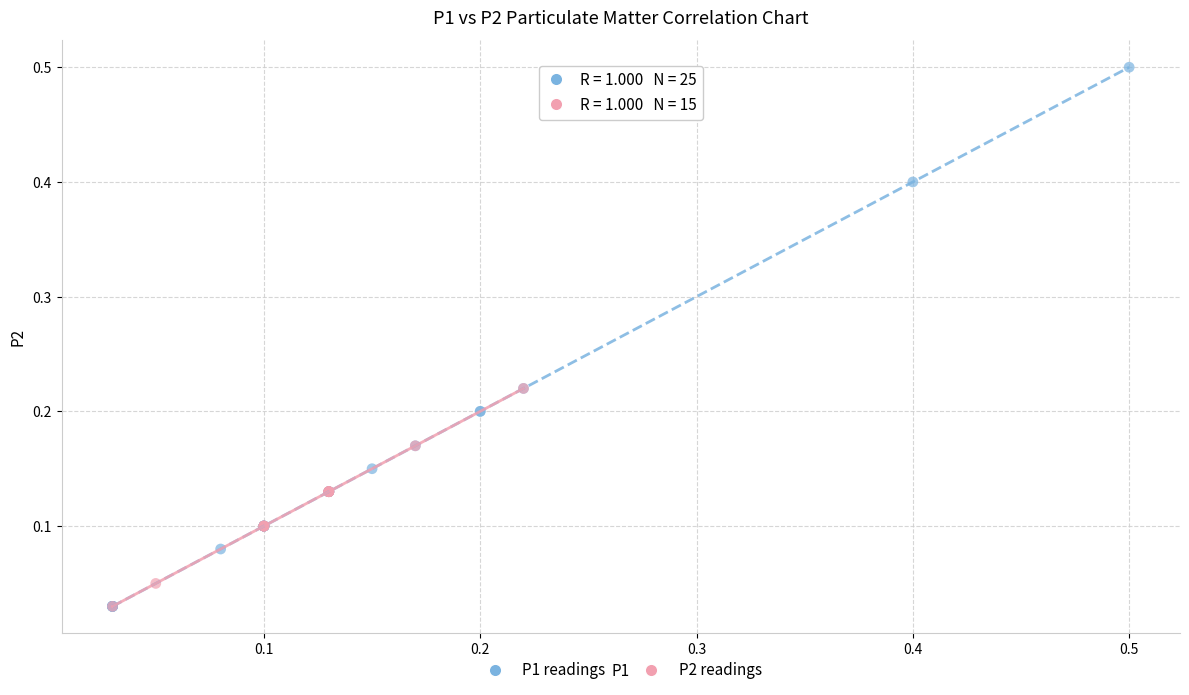

Which series has the widest spread of Y values?

P1 readings